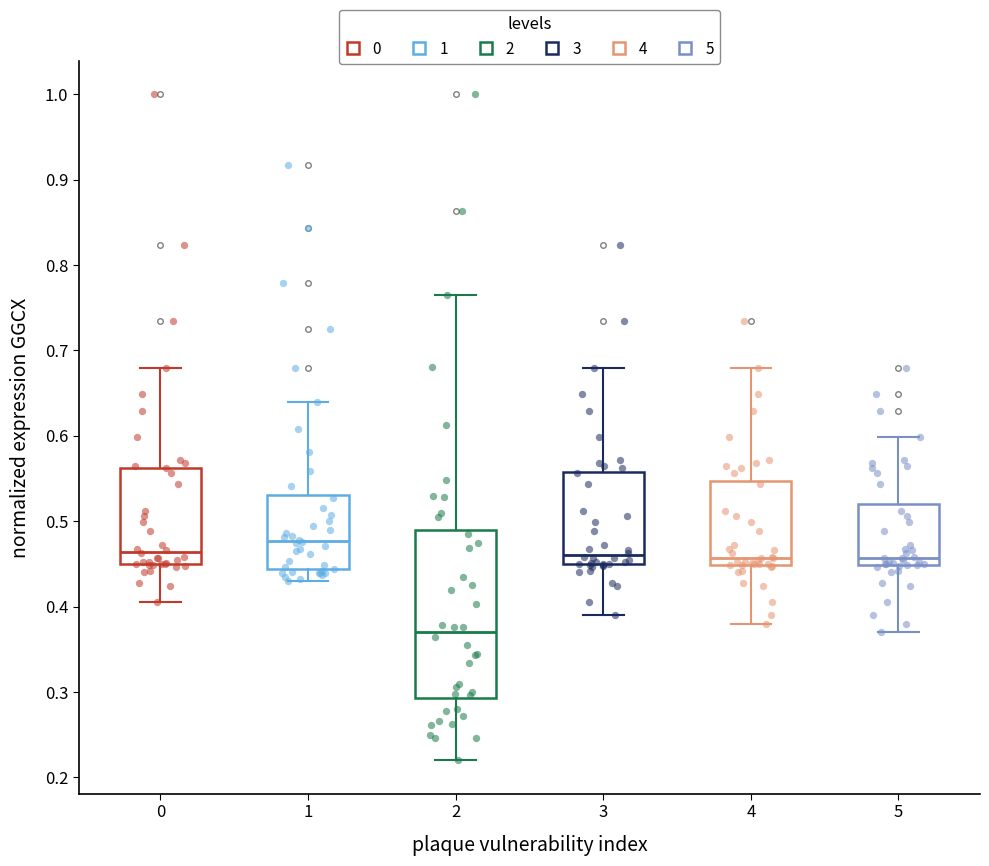

Which box's median line is the lowest?

2